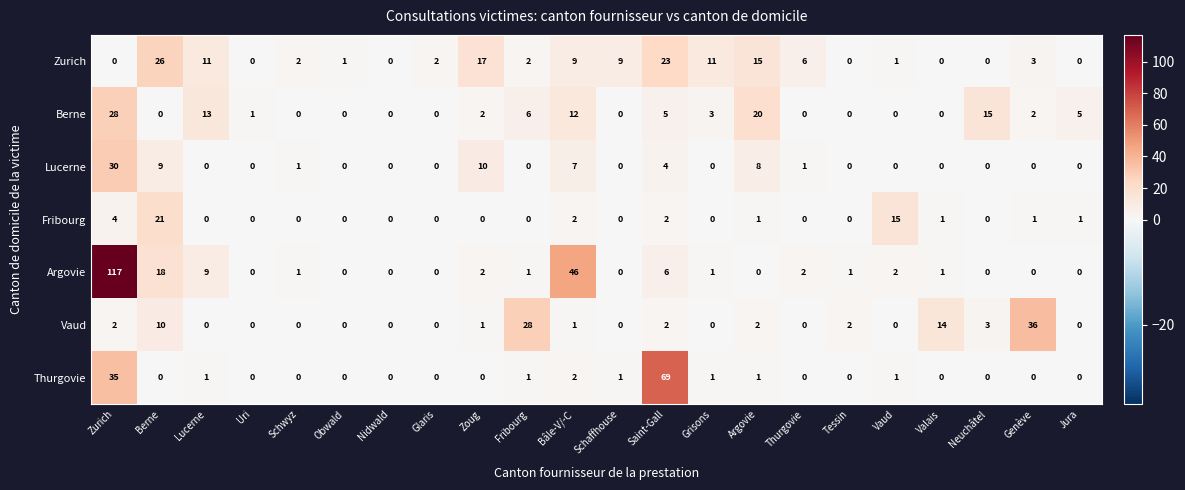

Between Glaris and Saint-Gall, which series saw the biggest shift?

Thurgovie